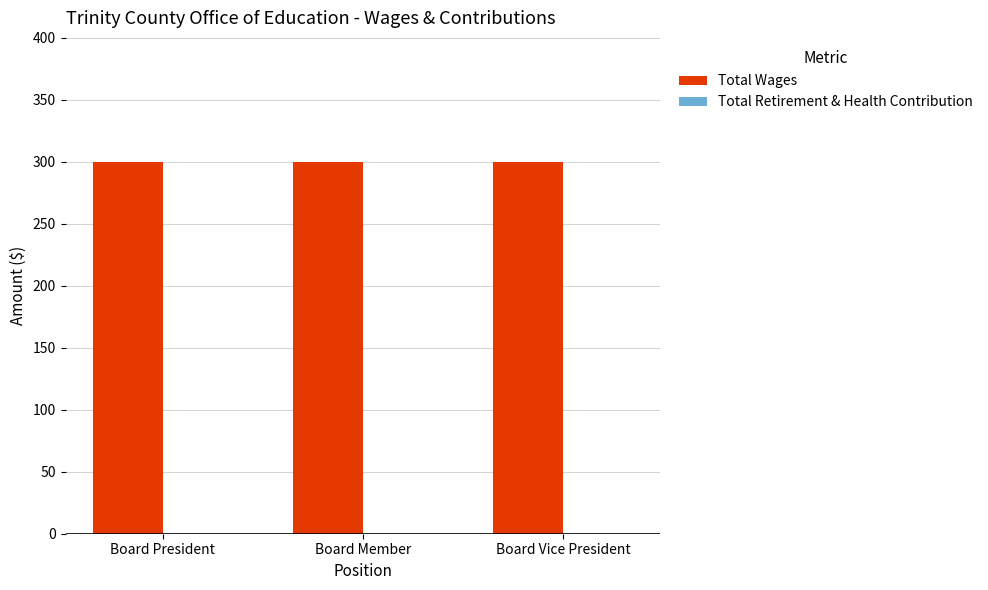

What is the difference between the highest and lowest values at Board President?

300